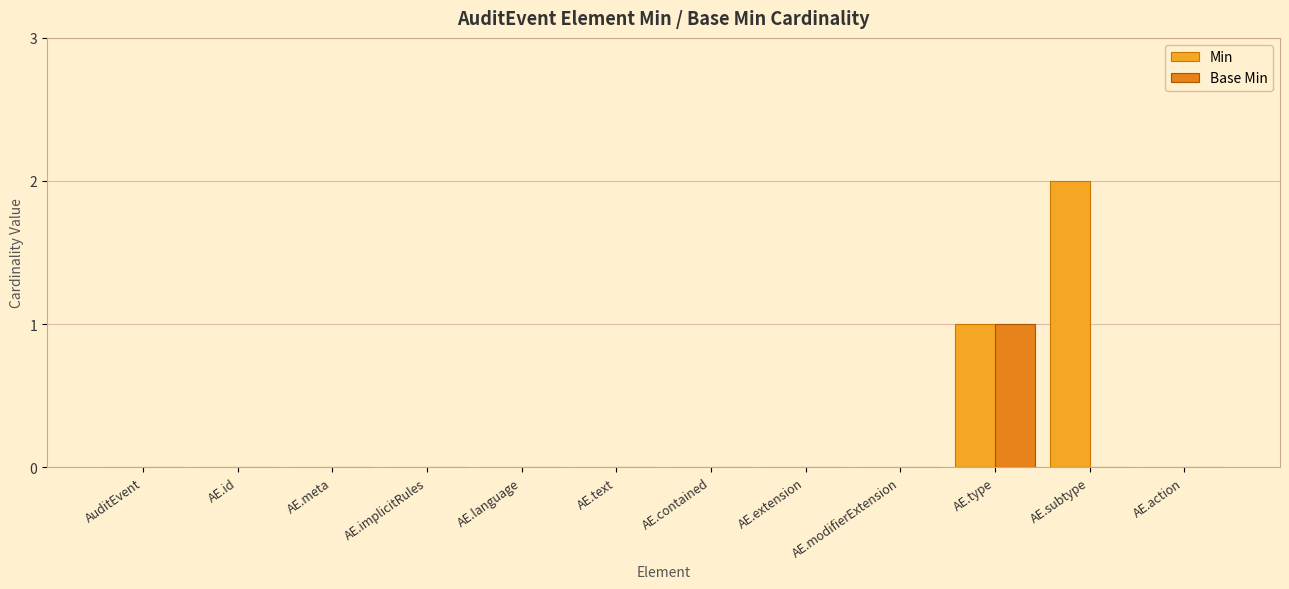

What is the difference between the maximum and minimum values in the Min series?

2